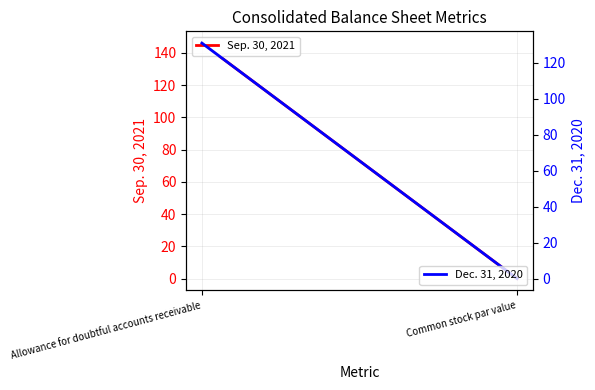

Rank the series by their maximum value, from highest to lowest.

Sep. 30, 2021, Dec. 31, 2020